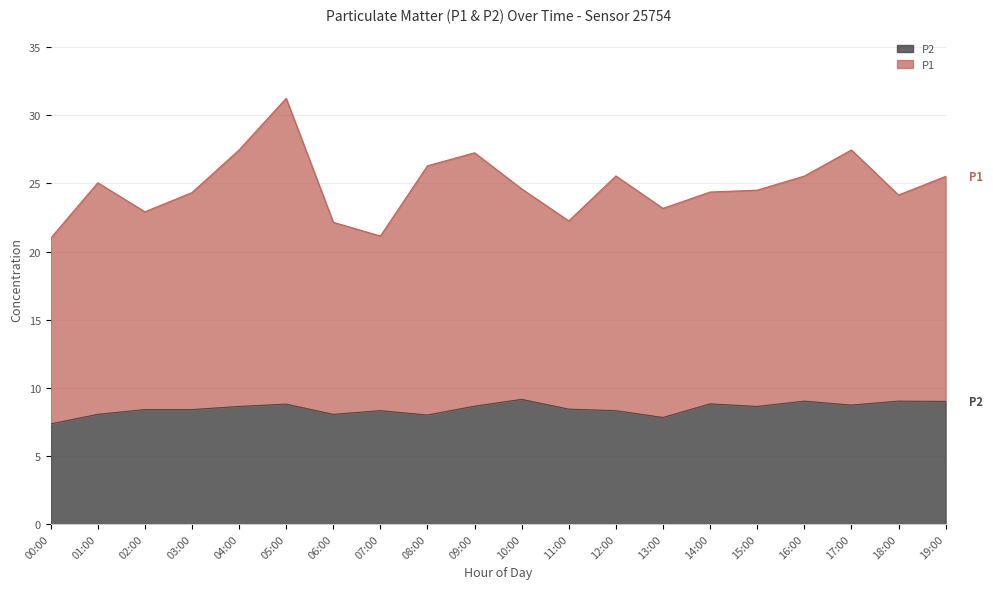

True or false: P1 and P2 intersect in this chart.

False